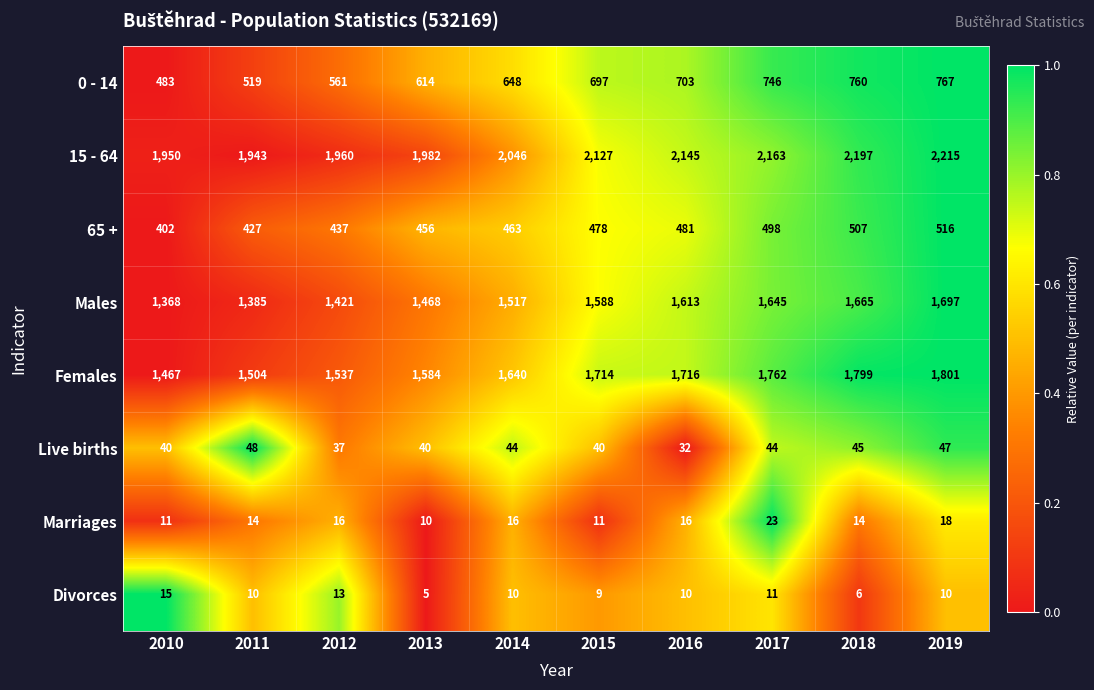

Is the value of 15 - 64 at 2011 greater than the value of Males at 2016?

Yes